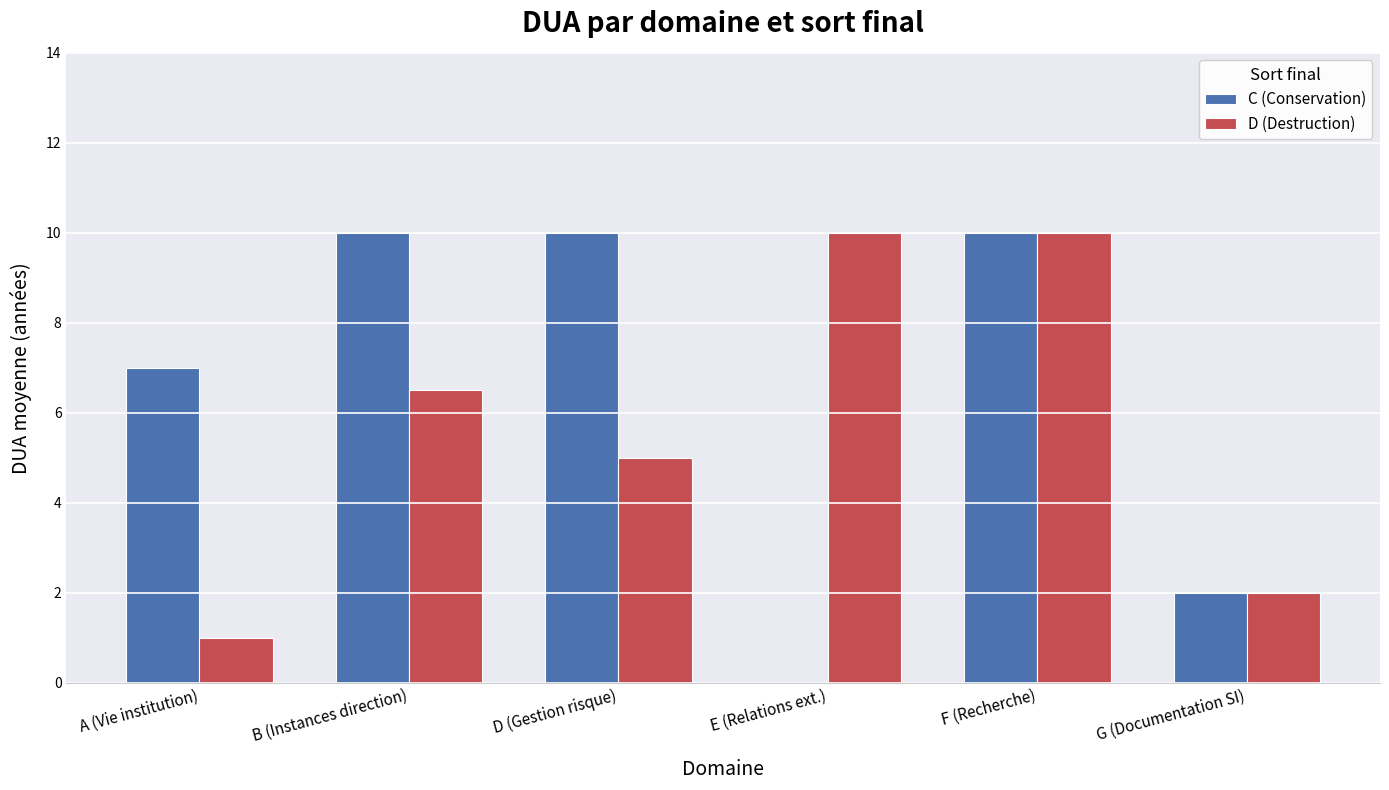

How many values in the D (Destruction) series exceed 6?

3